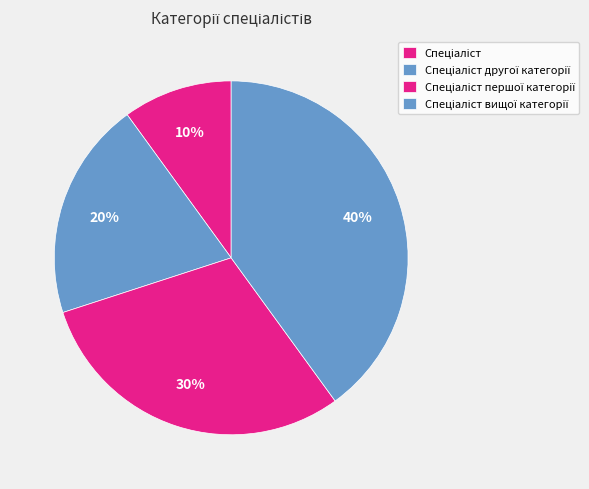

To the nearest percent, what portion does Спеціаліст першої категорії represent?

30%